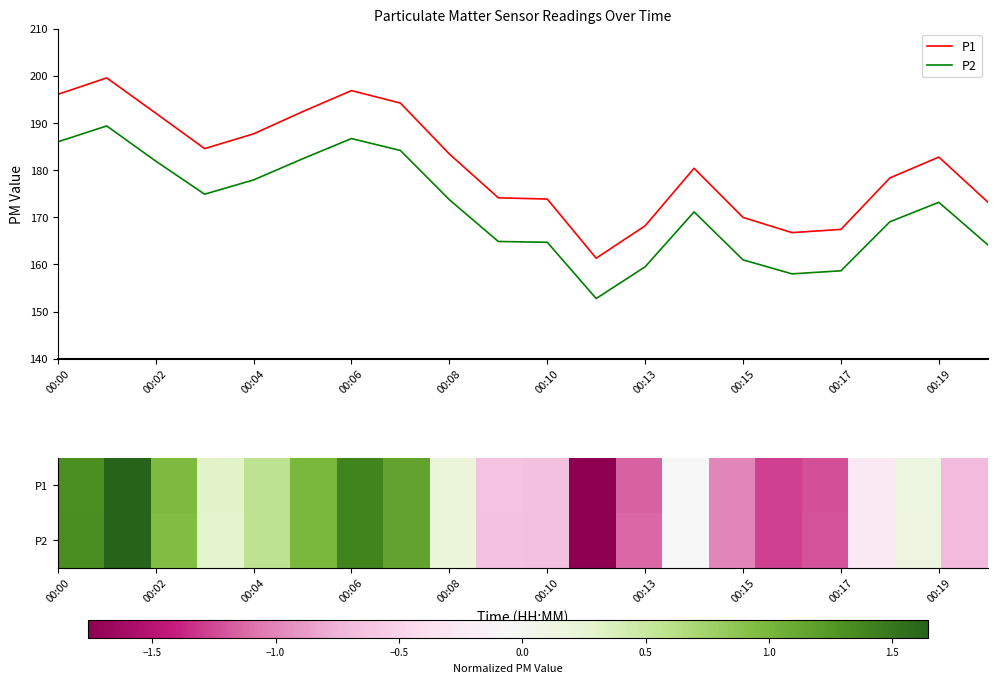

How many interior local peaks does the P2 series have?

4